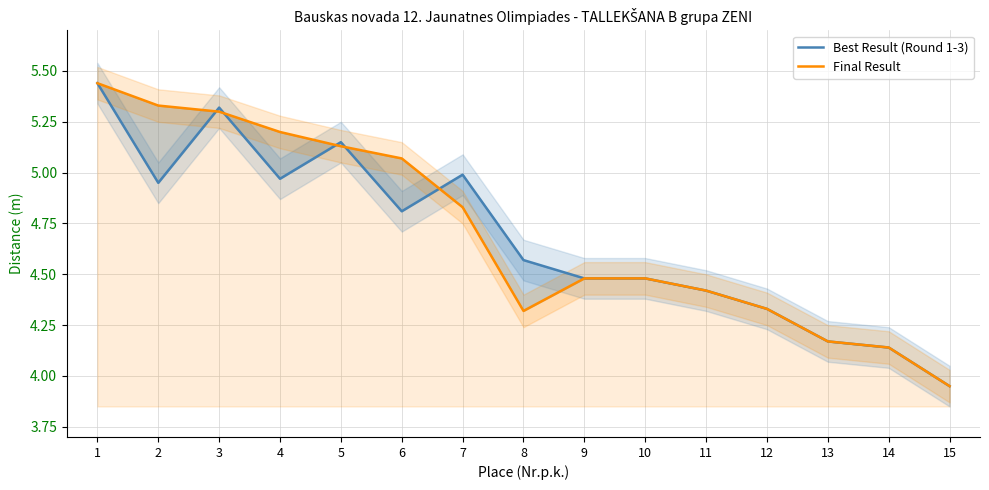

What is the difference between the maximum and minimum values in the Final Result series?

1.5